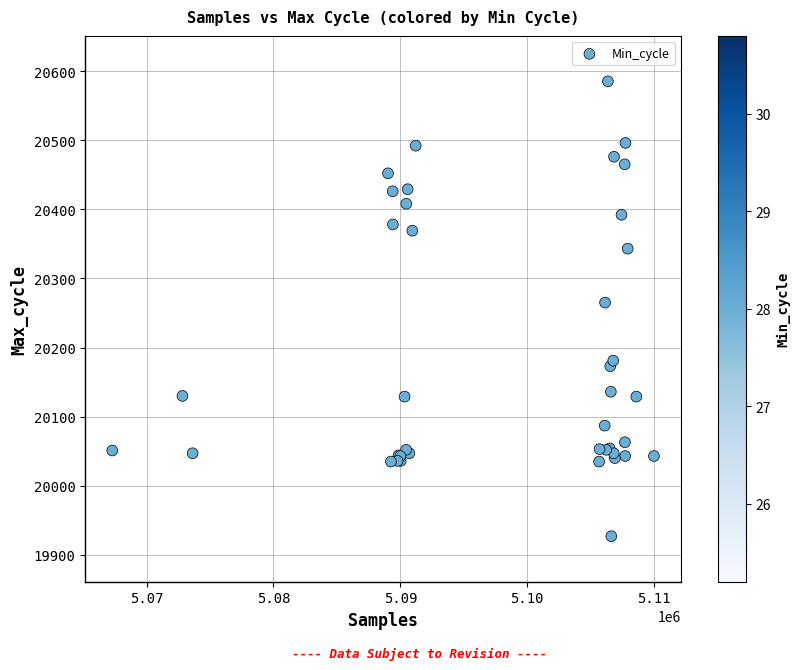

What Y value in the scatter plot is closest to 20256?

20265